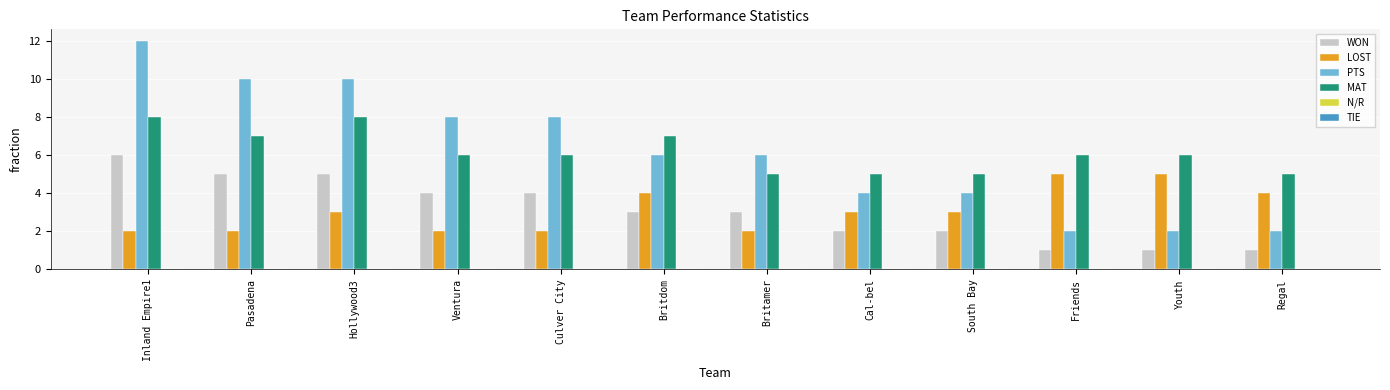

What is the approximate value of MAT at Friends?

6